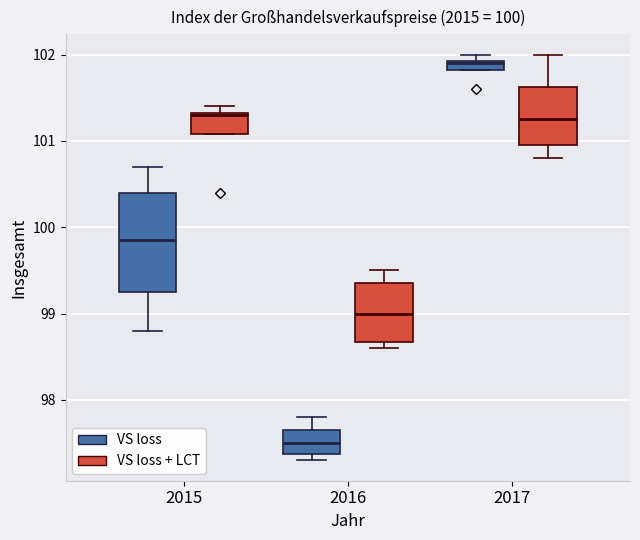

Which box's median line is the lowest?

2016 (VS loss)